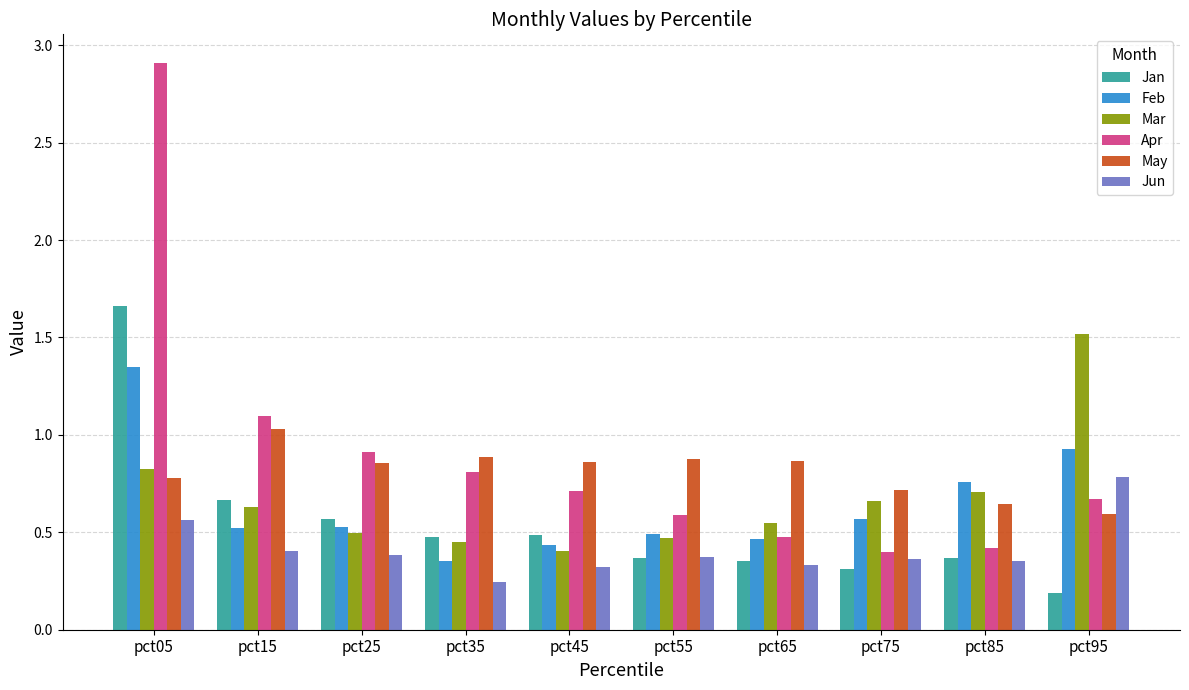

What is the value of the Jan bar at the 8th from the left?

0.3